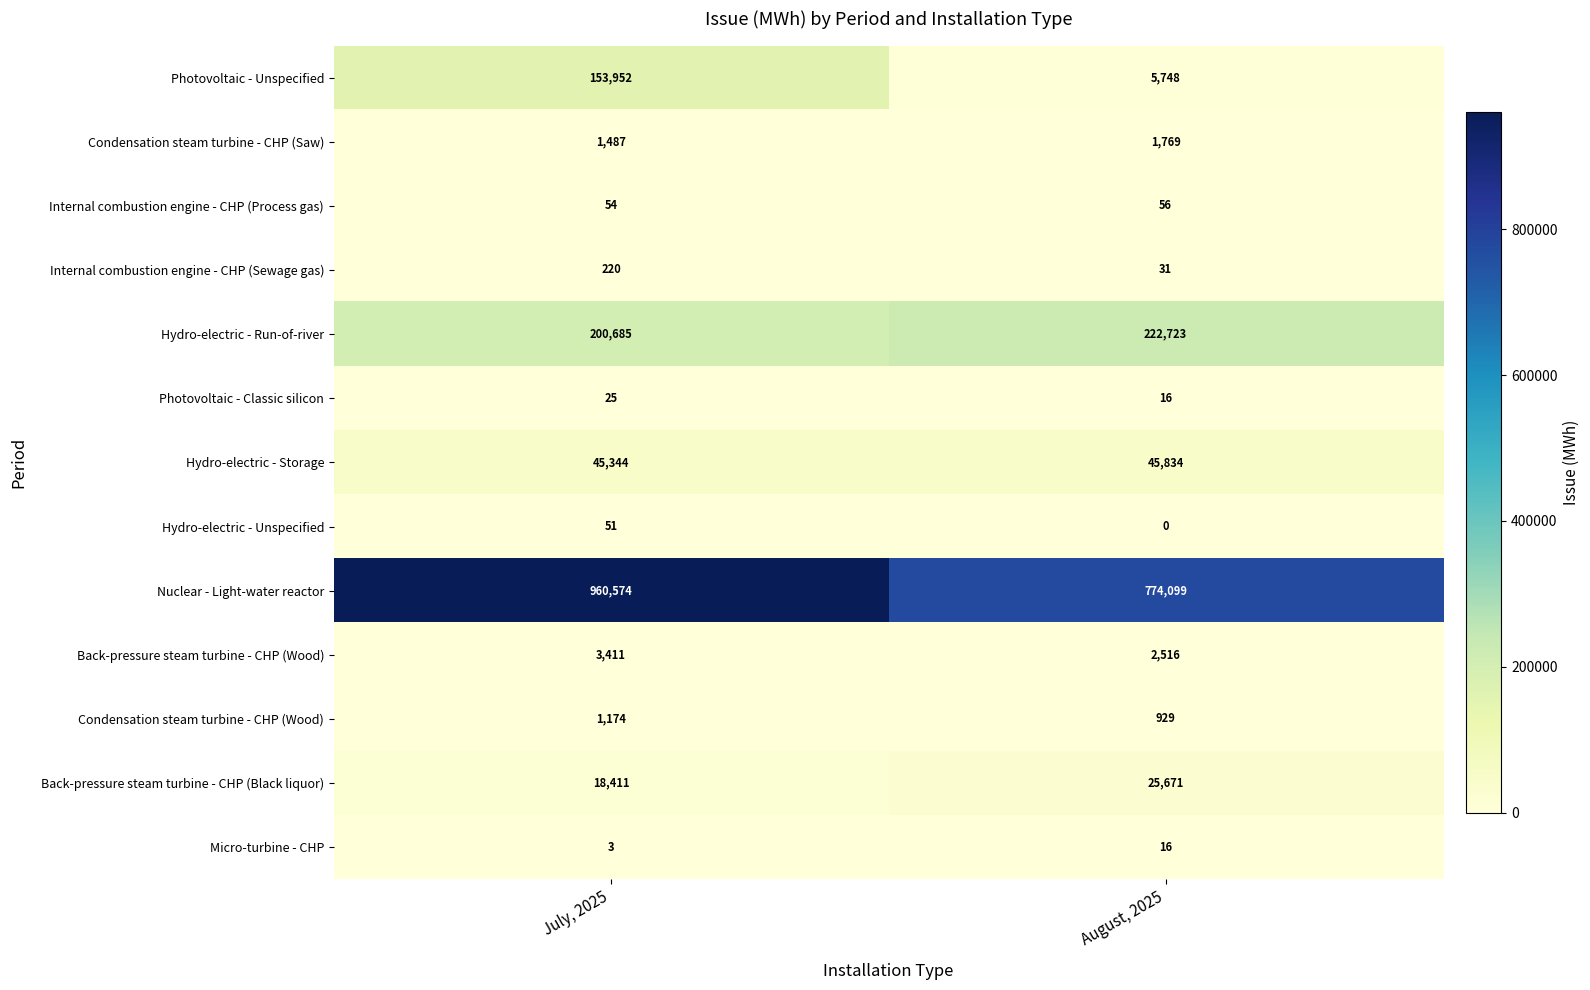

What is the maximum value shown in the chart?

960574